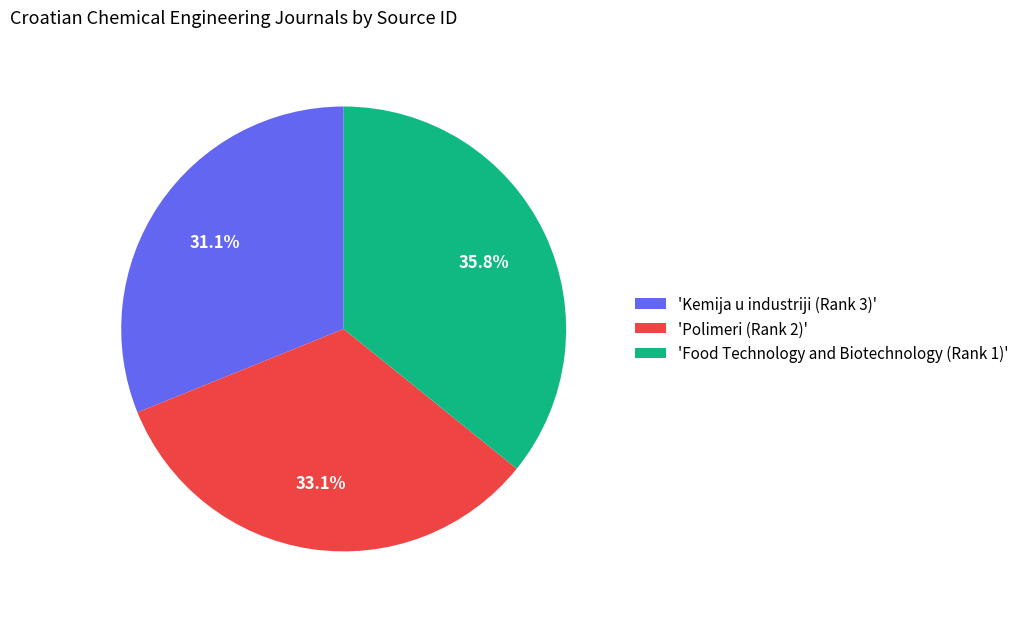

Rank the categories by value from highest to lowest.

'Food Technology and Biotechnology (Rank 1)', 'Polimeri (Rank 2)', 'Kemija u industriji (Rank 3)'